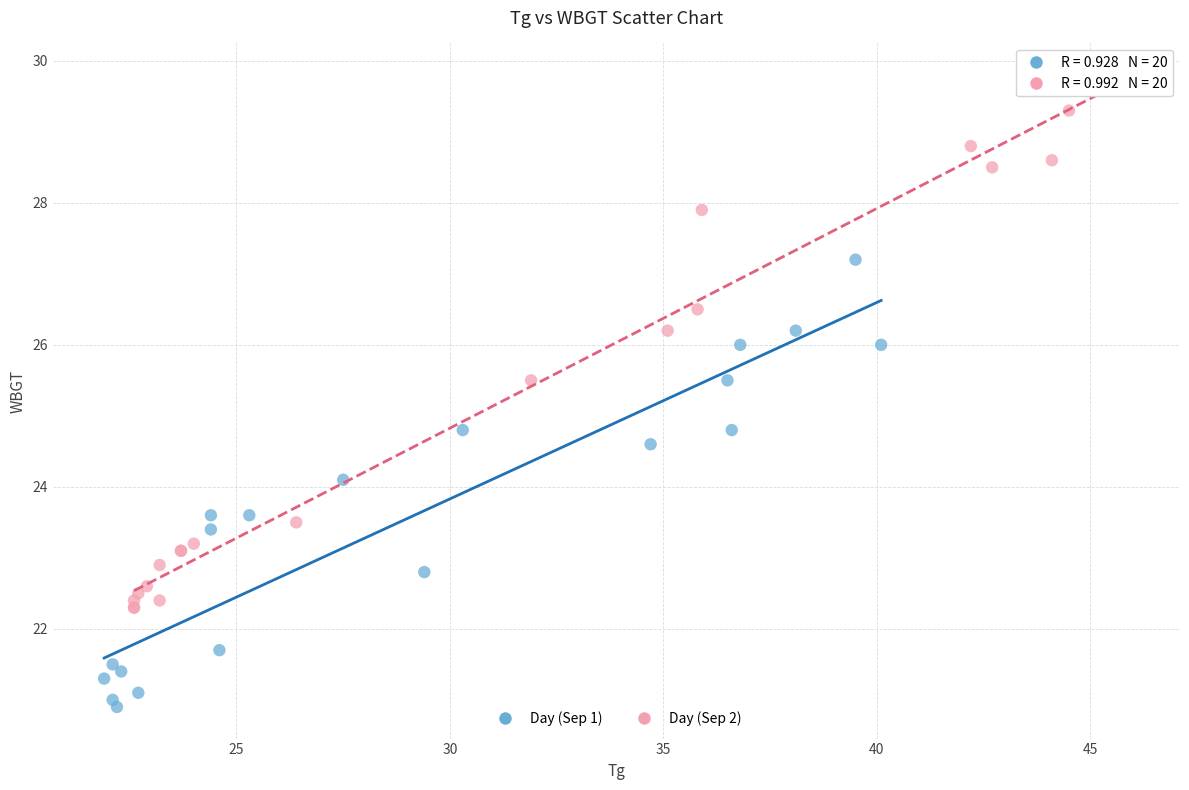

Which series contains the lowest Y value?

Day (Sep 1)